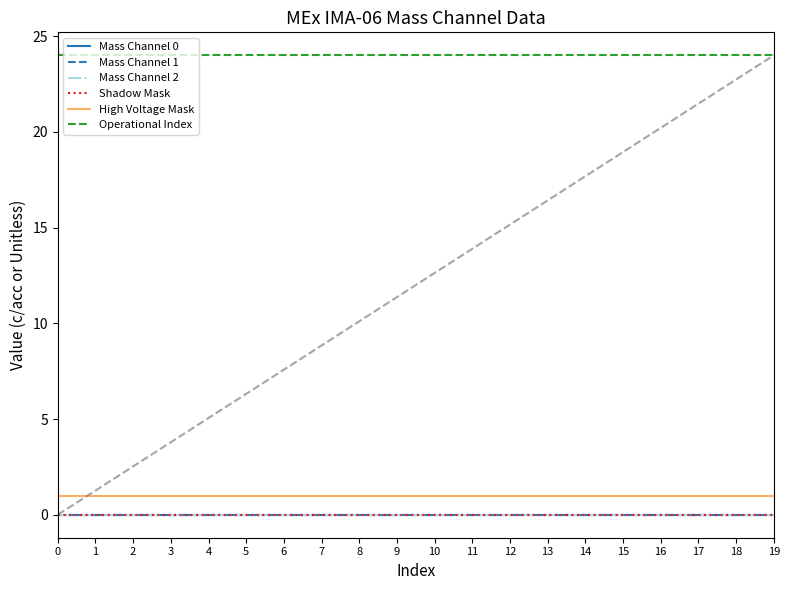

What is the difference between the highest and lowest values at 17?

24